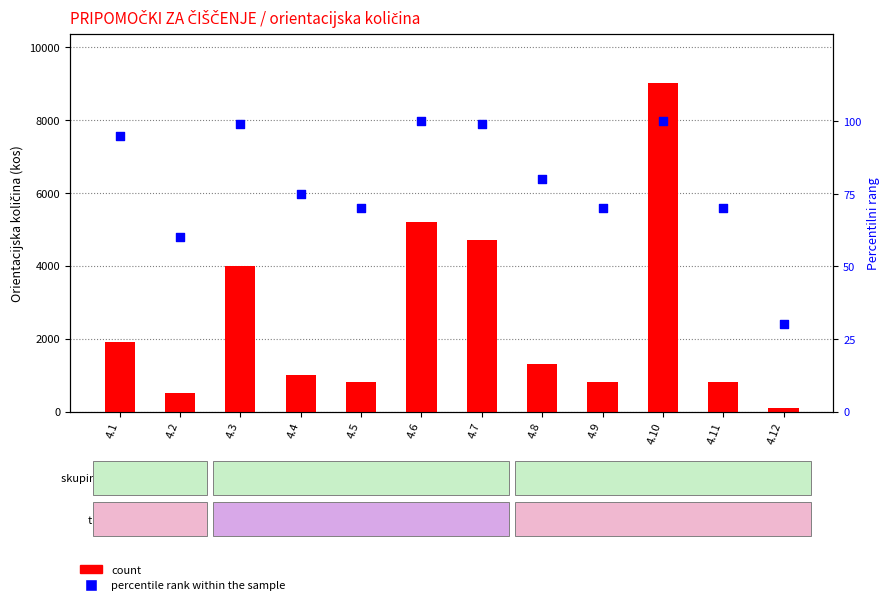

Which series has the largest total across all categories?

count